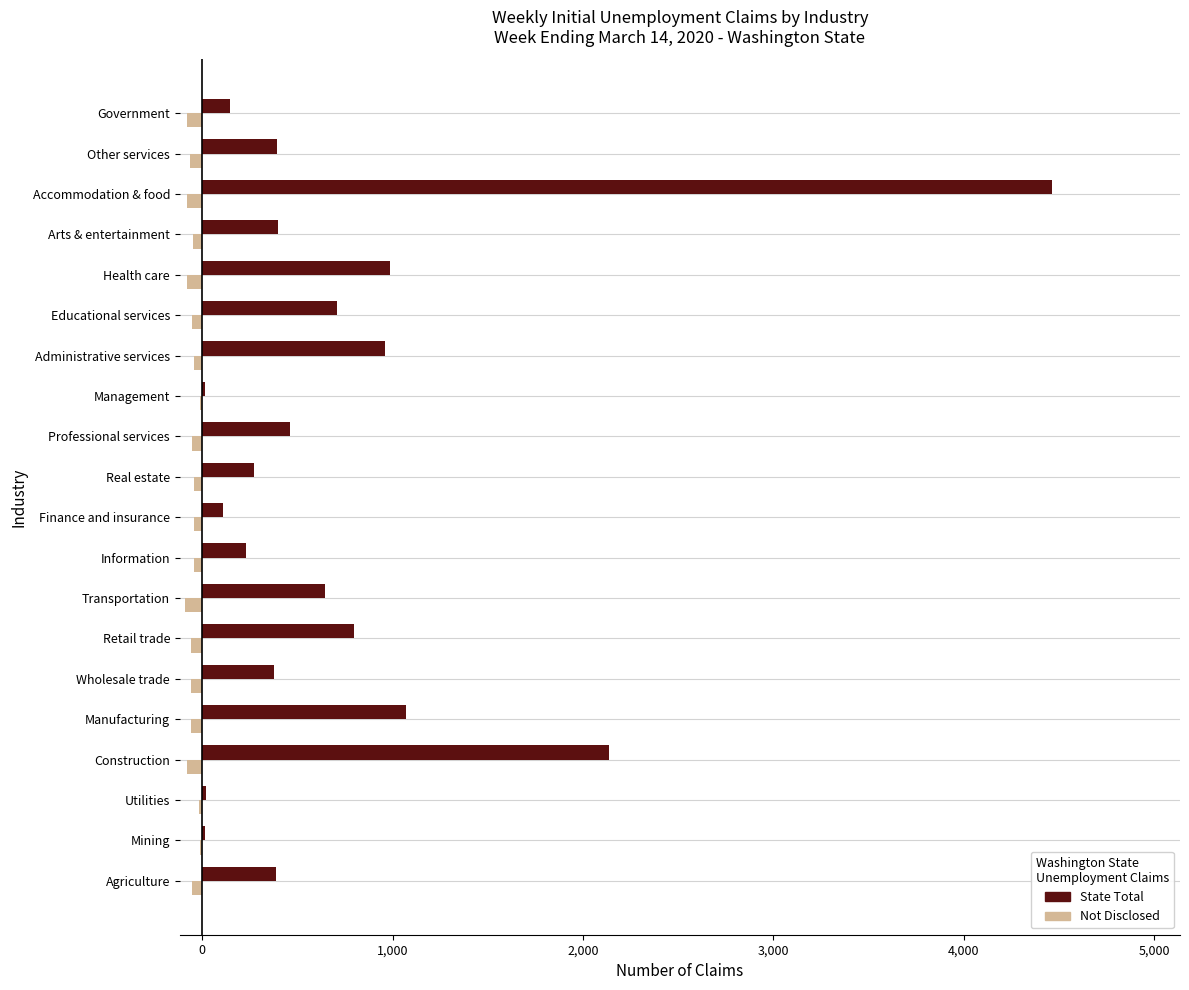

The State Total series shows 1544 at Administrative services. True or false?

False